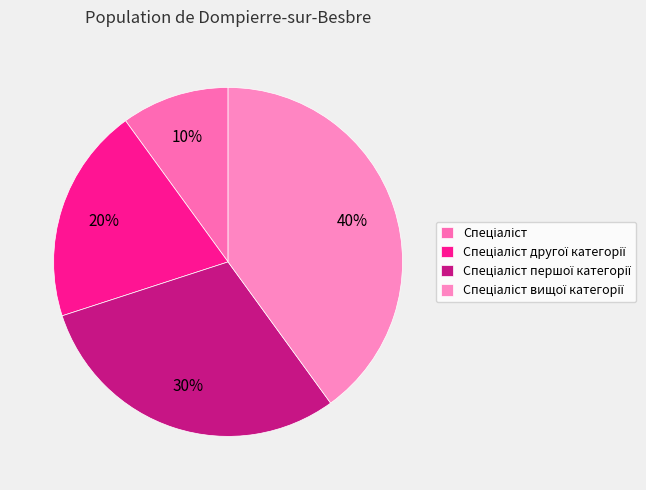

How many slices are in this pie chart?

4